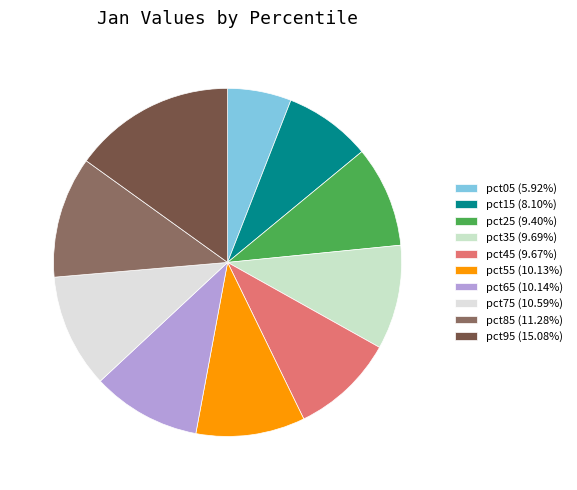

What percentage is NOT represented by pct95?

84.9%